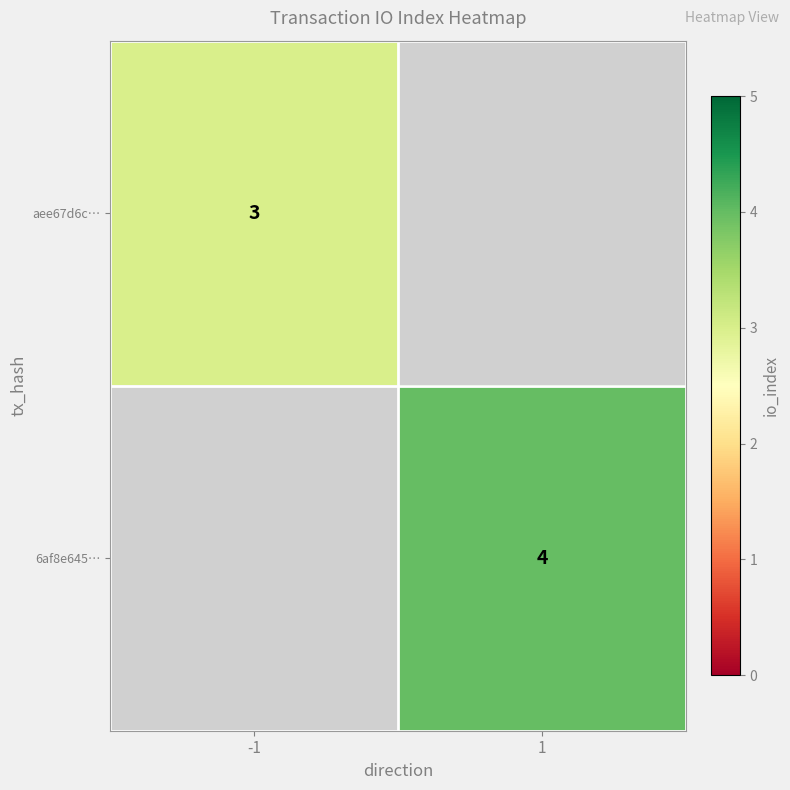

Is it true that aee67d6c… equals 4.6 at -1?

False